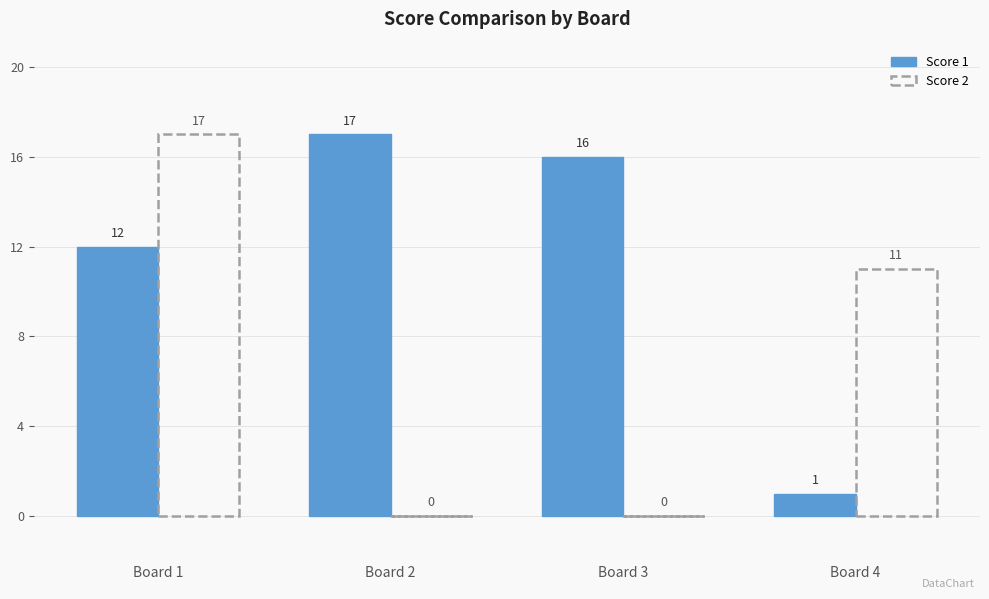

Reading left to right, transcribe all the data shown in this chart.

Score 1: Board 1=12	Board 2=17	Board 3=16	Board 4=1
Score 2: Board 1=17	Board 2=0	Board 3=0	Board 4=11